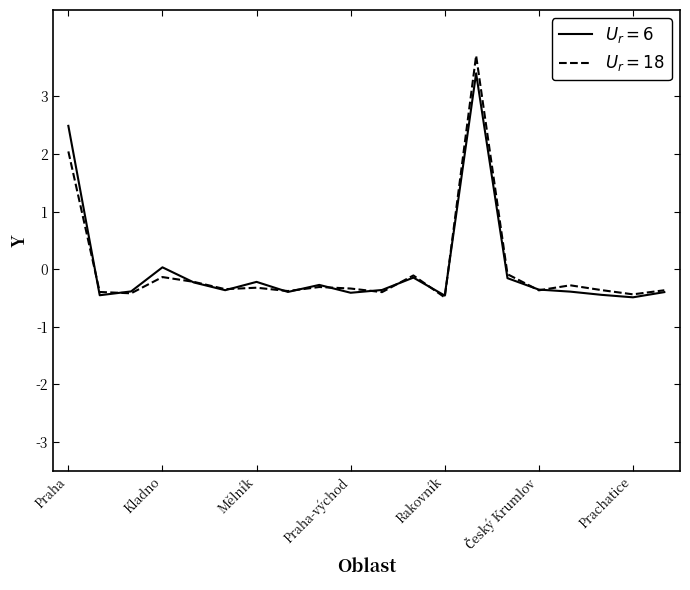

List the series in order of their peak value, highest first.

$U_r=18$, $U_r=6$